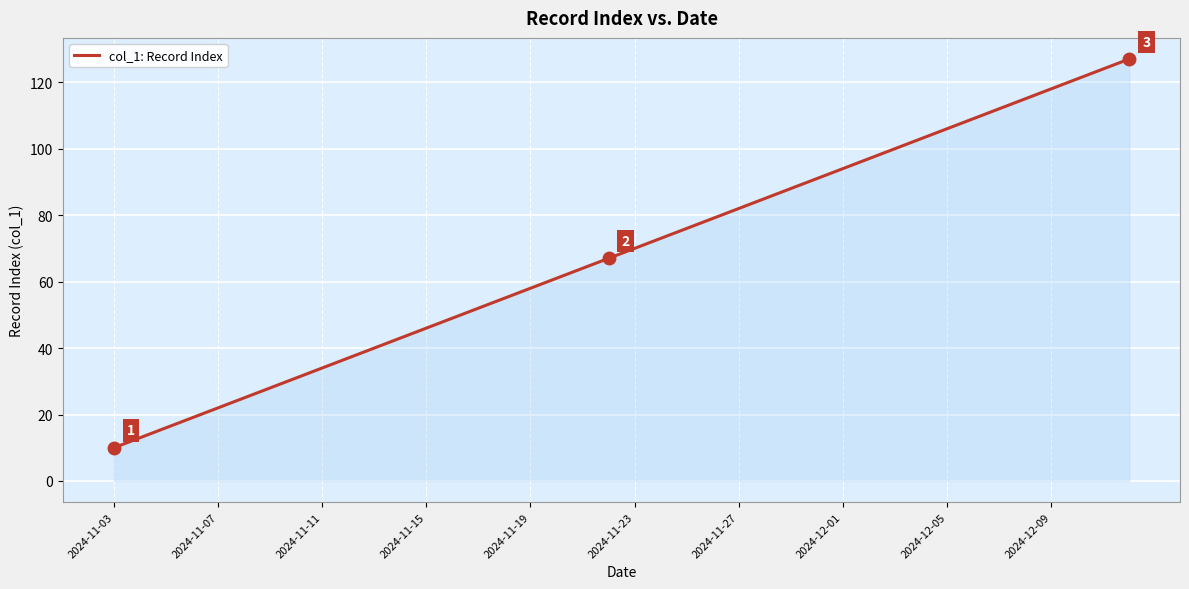

Reading right to left, what are all the values shown in this chart?

127	124	121	118	115	112	109	106	103	100	97	94	91	88	85	82	79	76	73	70	67	64	61	58	55	52	49	46	43	40	37	34	31	28	25	22	19	16	13	10